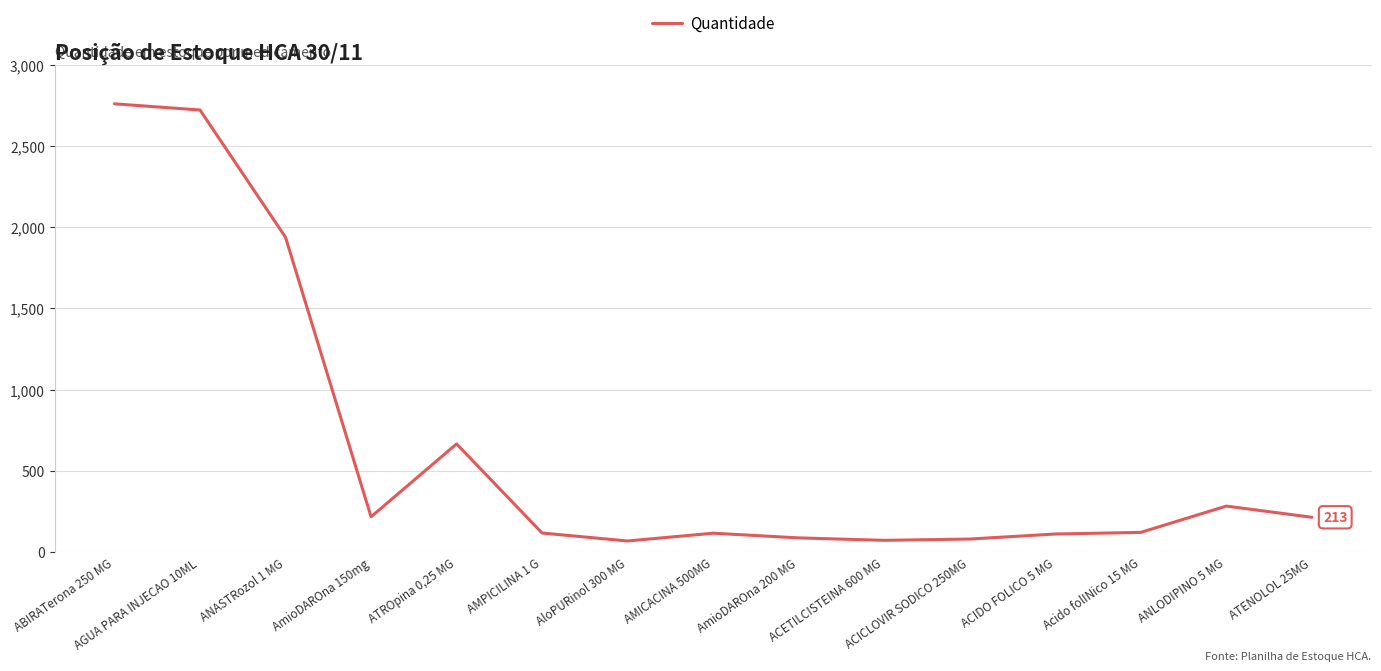

What is the maximum value shown in the chart?

2760